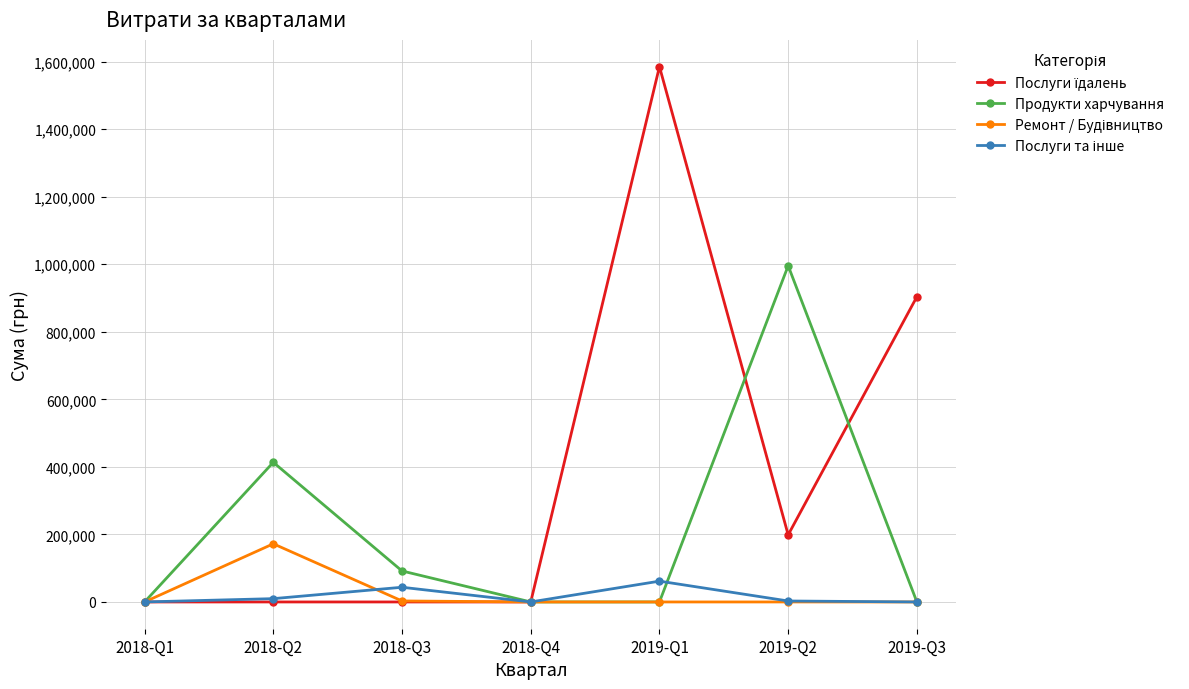

At which label does Продукти харчування reach its peak?

2019-Q2